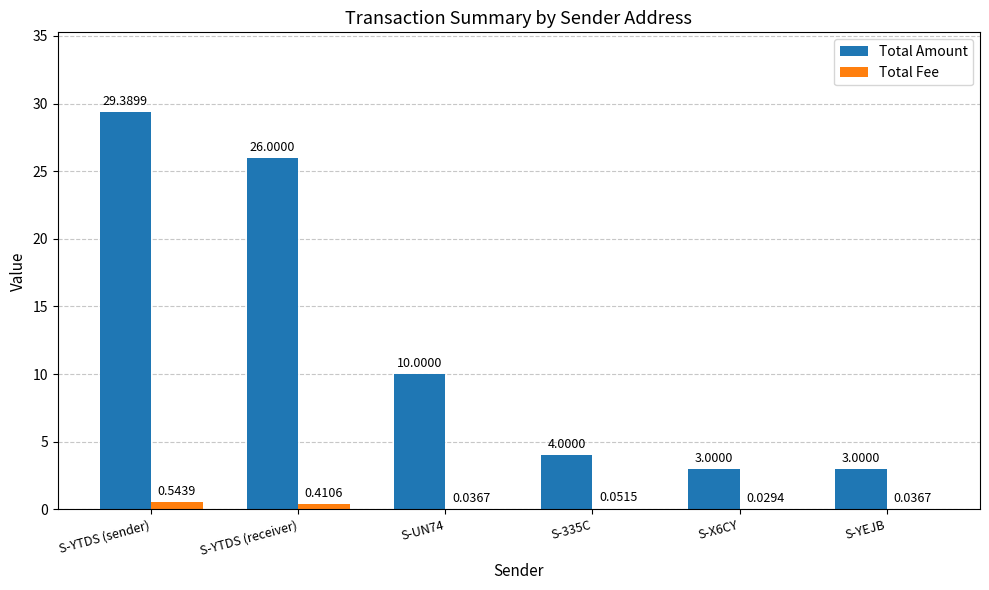

True or false: Total Amount has a value of 4.0 at S-335C.

True